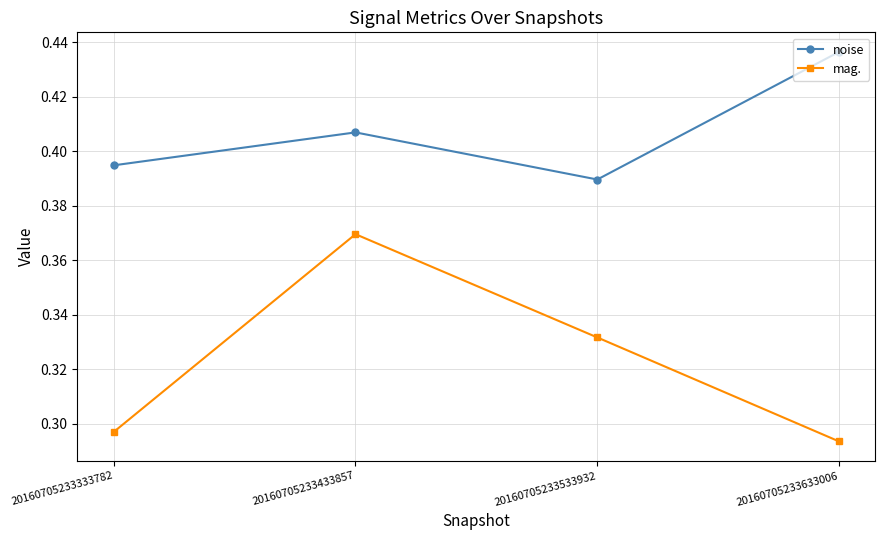

List the series in order of their peak value, highest first.

noise, mag.